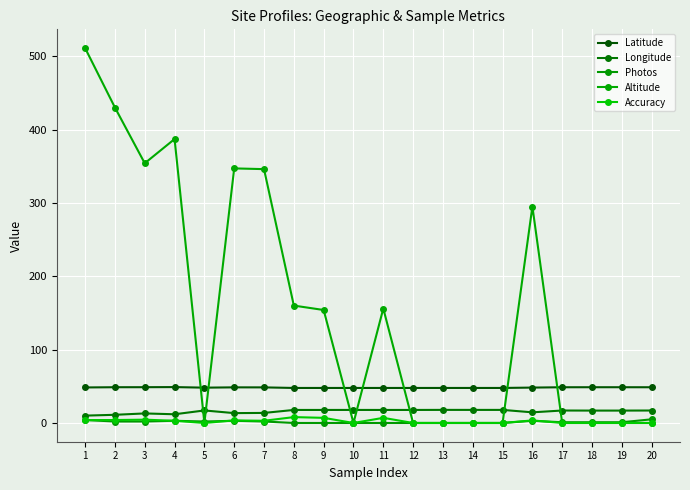

How many distinct data groups are displayed?

5